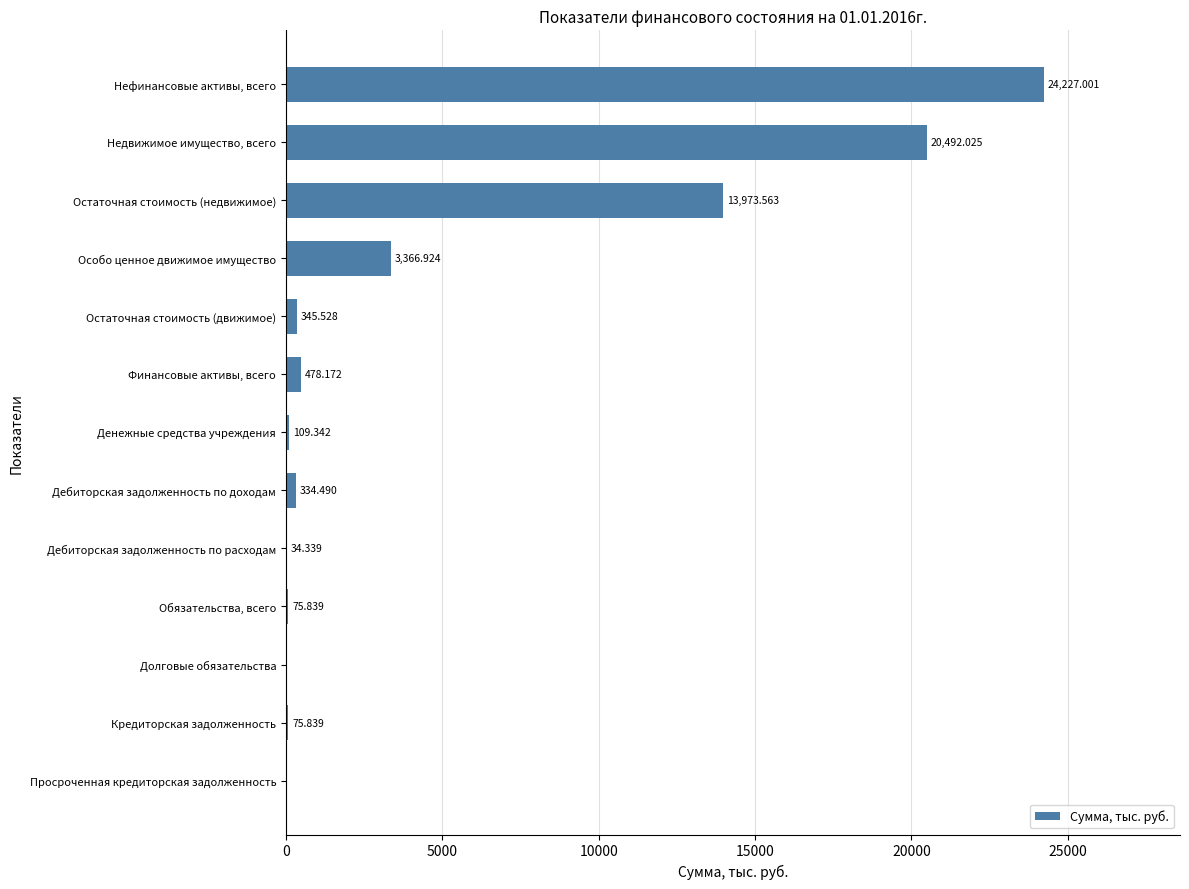

Where is the data nearest to the value 12113?

Остаточная стоимость (недвижимое)